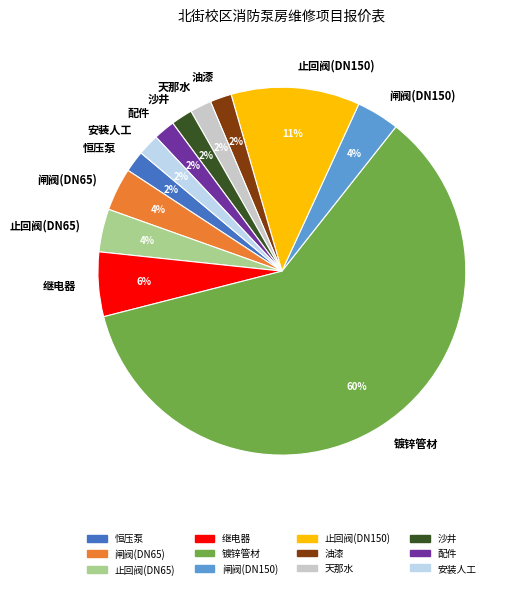

What is the majority slice?

镀锌管材